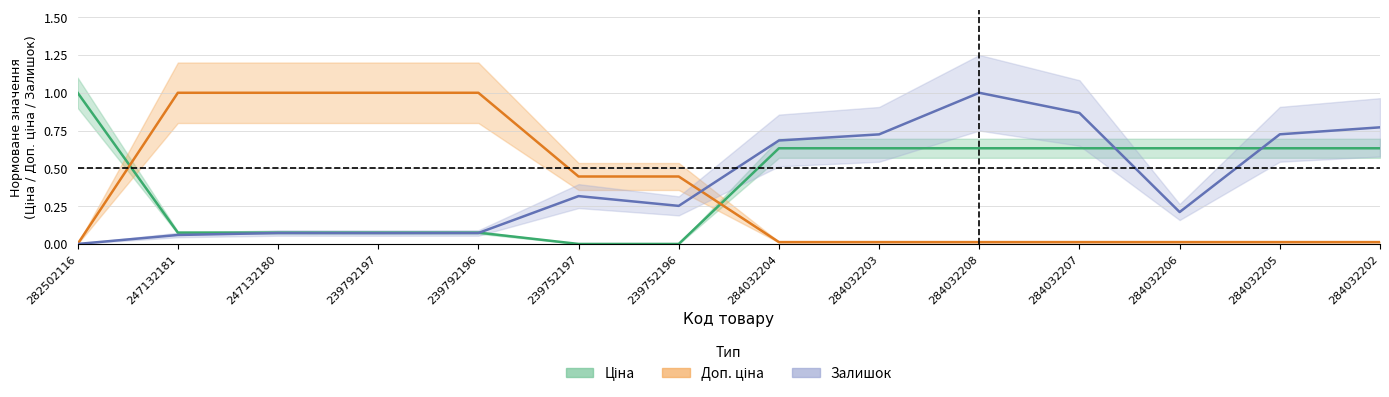

What are all the series names shown in the legend?

Ціна, Доп. ціна, Залишок